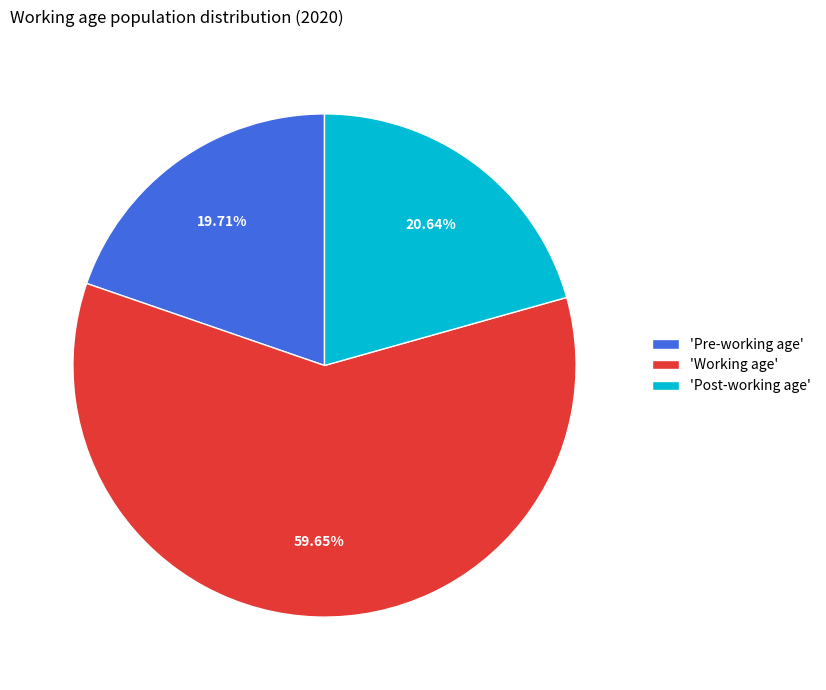

Count the number of slices in the pie.

3